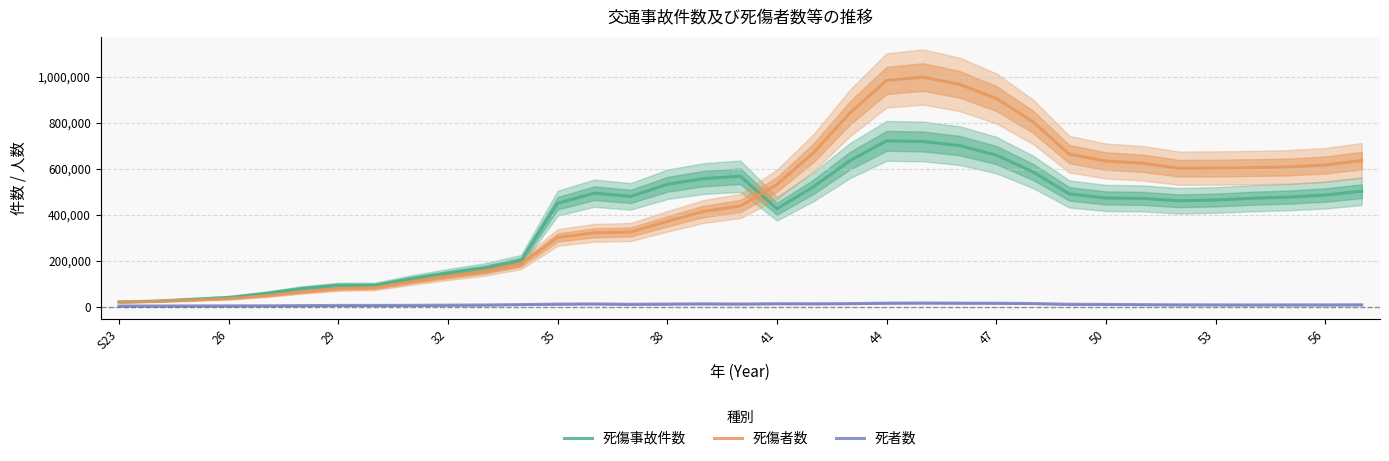

How many lines are shown in the chart?

3